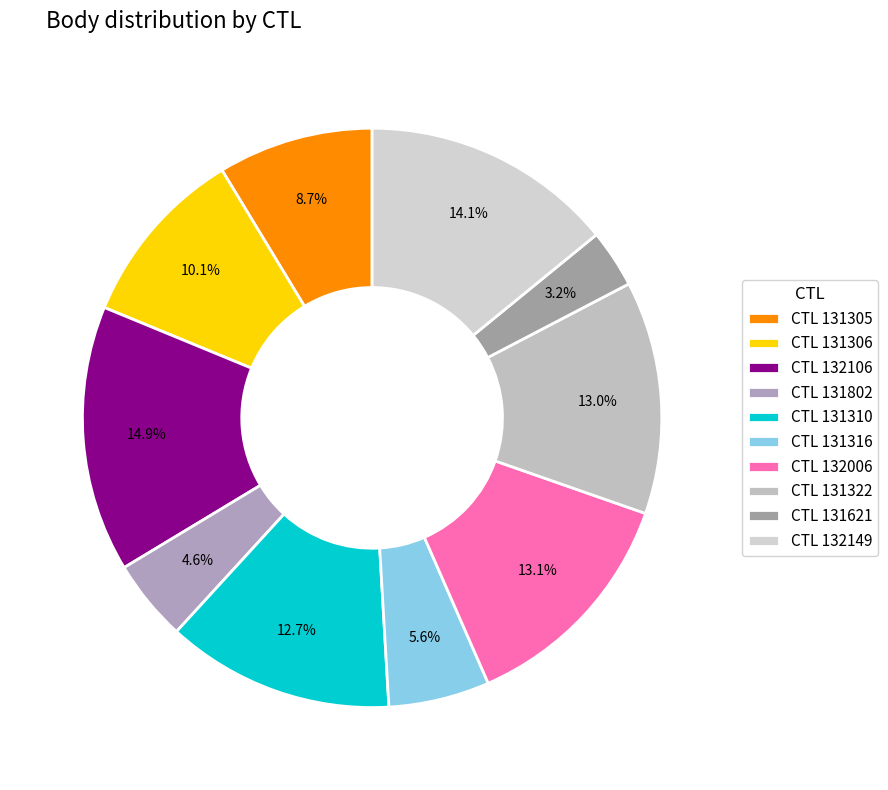

How many segments does this pie chart have?

10